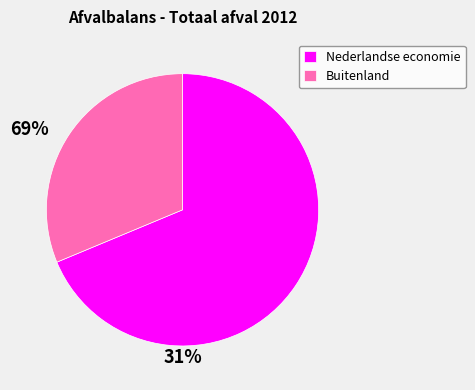

Is there any slice that represents more than half of the pie?

Yes